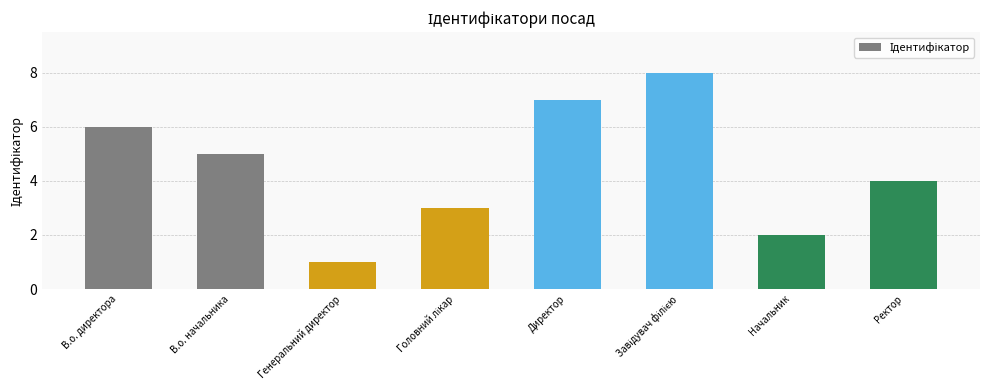

What is the approximate value at Директор?

7